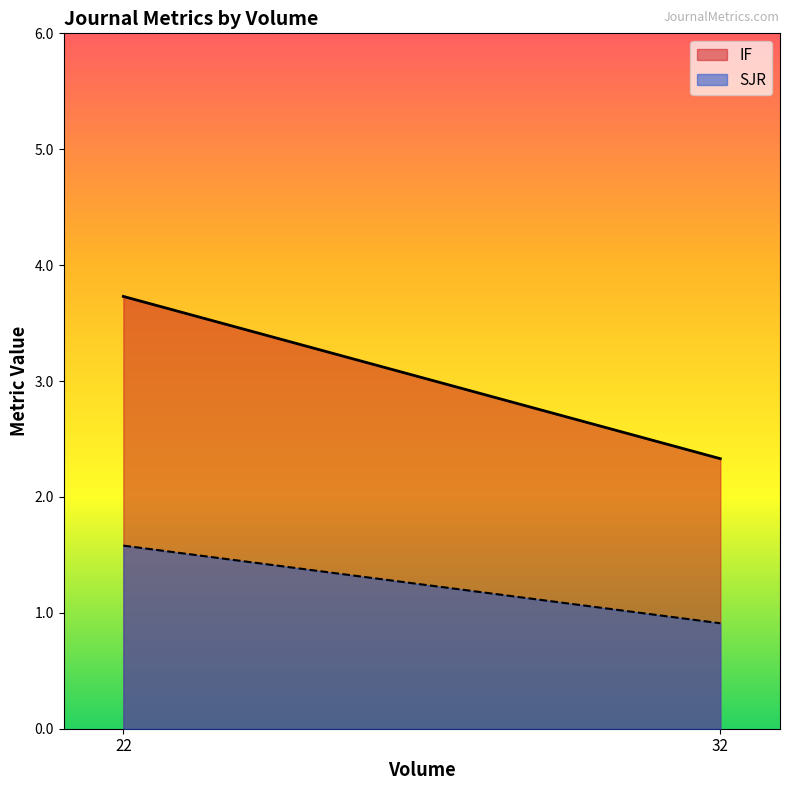

What is the difference between the IF values at 32 and 22?

1.4